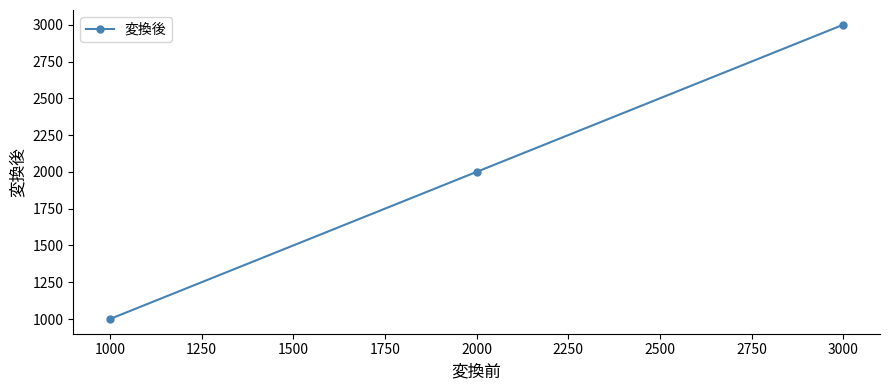

Which category has the lowest value across all series?

1000